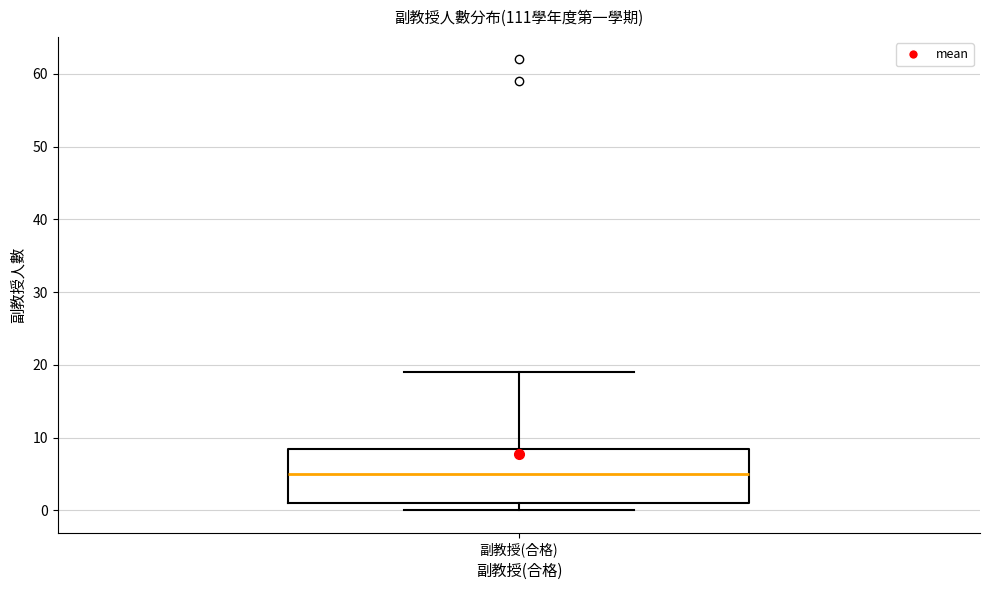

Transcribe this box plot: give where the median line is, the range the box spans, and where the two whiskers end, as read against the y-axis. The values are not printed on the chart, so give them approximately, as read against the axis.

median 5, box 1 to 9, whiskers 0 to 19